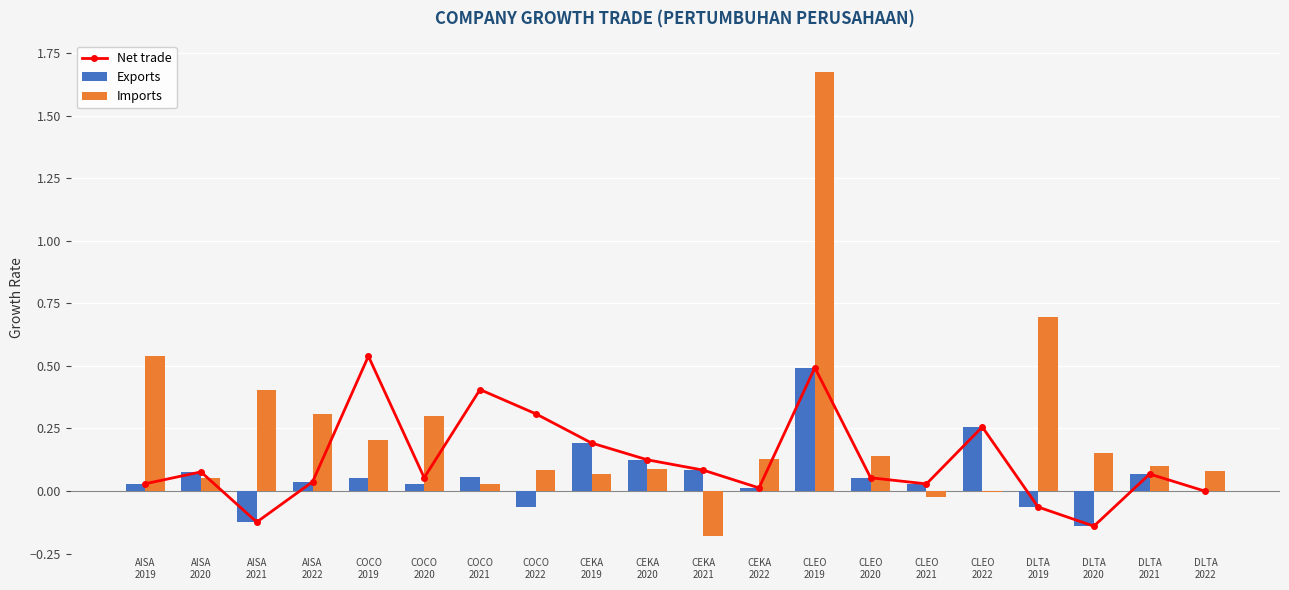

Is the value of Exports at AISA
2021 greater than the value of Imports at COCO
2020?

No